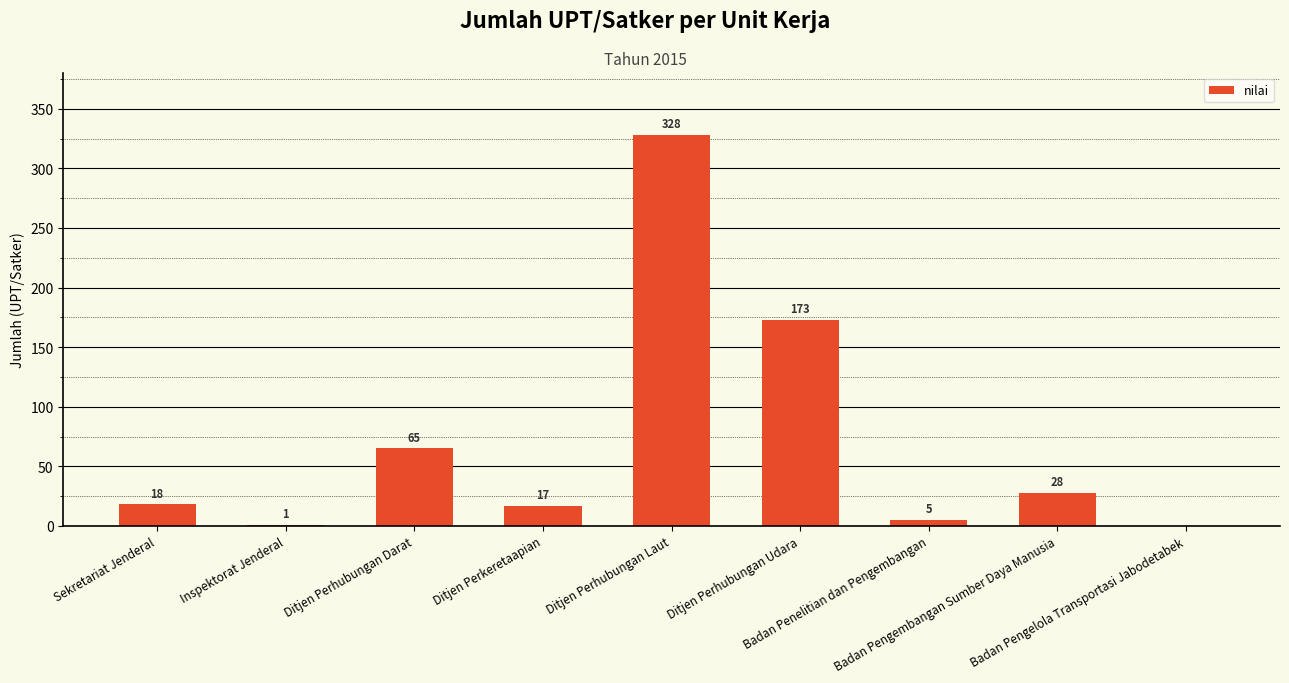

What is the greatest value displayed?

328